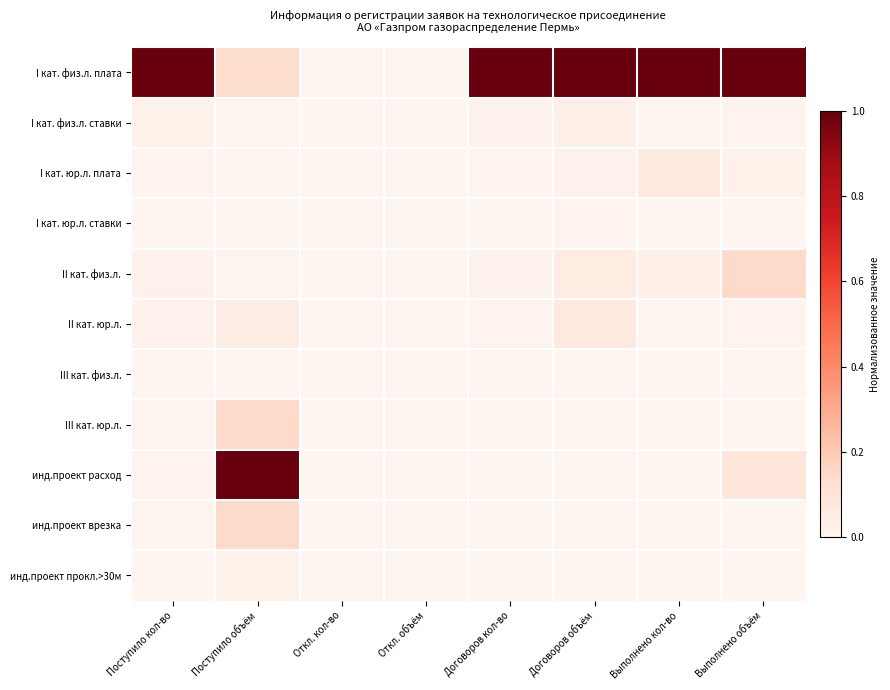

Reading left to right, what are all the values shown in this chart?

I кат. физ.л. плата: Поступило кол-во=1.0	Поступило объём=0.1	Откл. кол-во=0.0	Откл. объём=0.0	Договоров кол-во=1.0	Договоров объём=1.0	Выполнено кол-во=1.0	Выполнено объём=1.0
I кат. физ.л. ставки: Поступило кол-во=0.0	Поступило объём=0.0	Откл. кол-во=0.0	Откл. объём=0.0	Договоров кол-во=0.0	Договоров объём=0.0	Выполнено кол-во=0.0	Выполнено объём=0.0
I кат. юр.л. плата: Поступило кол-во=0.0	Поступило объём=0.0	Откл. кол-во=0.0	Откл. объём=0.0	Договоров кол-во=0.0	Договоров объём=0.0	Выполнено кол-во=0.1	Выполнено объём=0.0
I кат. юр.л. ставки: Поступило кол-во=0.0	Поступило объём=0.0	Откл. кол-во=0.0	Откл. объём=0.0	Договоров кол-во=0.0	Договоров объём=0.0	Выполнено кол-во=0.0	Выполнено объём=0.0
II кат. физ.л.: Поступило кол-во=0.0	Поступило объём=0.0	Откл. кол-во=0.0	Откл. объём=0.0	Договоров кол-во=0.0	Договоров объём=0.1	Выполнено кол-во=0.0	Выполнено объём=0.1
II кат. юр.л.: Поступило кол-во=0.0	Поступило объём=0.0	Откл. кол-во=0.0	Откл. объём=0.0	Договоров кол-во=0.0	Договоров объём=0.1	Выполнено кол-во=0.0	Выполнено объём=0.0
III кат. физ.л.: Поступило кол-во=0.0	Поступило объём=0.0	Откл. кол-во=0.0	Откл. объём=0.0	Договоров кол-во=0.0	Договоров объём=0.0	Выполнено кол-во=0.0	Выполнено объём=0.0
III кат. юр.л.: Поступило кол-во=0.0	Поступило объём=0.1	Откл. кол-во=0.0	Откл. объём=0.0	Договоров кол-во=0.0	Договоров объём=0.0	Выполнено кол-во=0.0	Выполнено объём=0.0
инд.проект расход: Поступило кол-во=0.0	Поступило объём=1.0	Откл. кол-во=0.0	Откл. объём=0.0	Договоров кол-во=0.0	Договоров объём=0.0	Выполнено кол-во=0.0	Выполнено объём=0.1
инд.проект врезка: Поступило кол-во=0.0	Поступило объём=0.1	Откл. кол-во=0.0	Откл. объём=0.0	Договоров кол-во=0.0	Договоров объём=0.0	Выполнено кол-во=0.0	Выполнено объём=0.0
инд.проект прокл.>30м: Поступило кол-во=0.0	Поступило объём=0.0	Откл. кол-во=0.0	Откл. объём=0.0	Договоров кол-во=0.0	Договоров объём=0.0	Выполнено кол-во=0.0	Выполнено объём=0.0